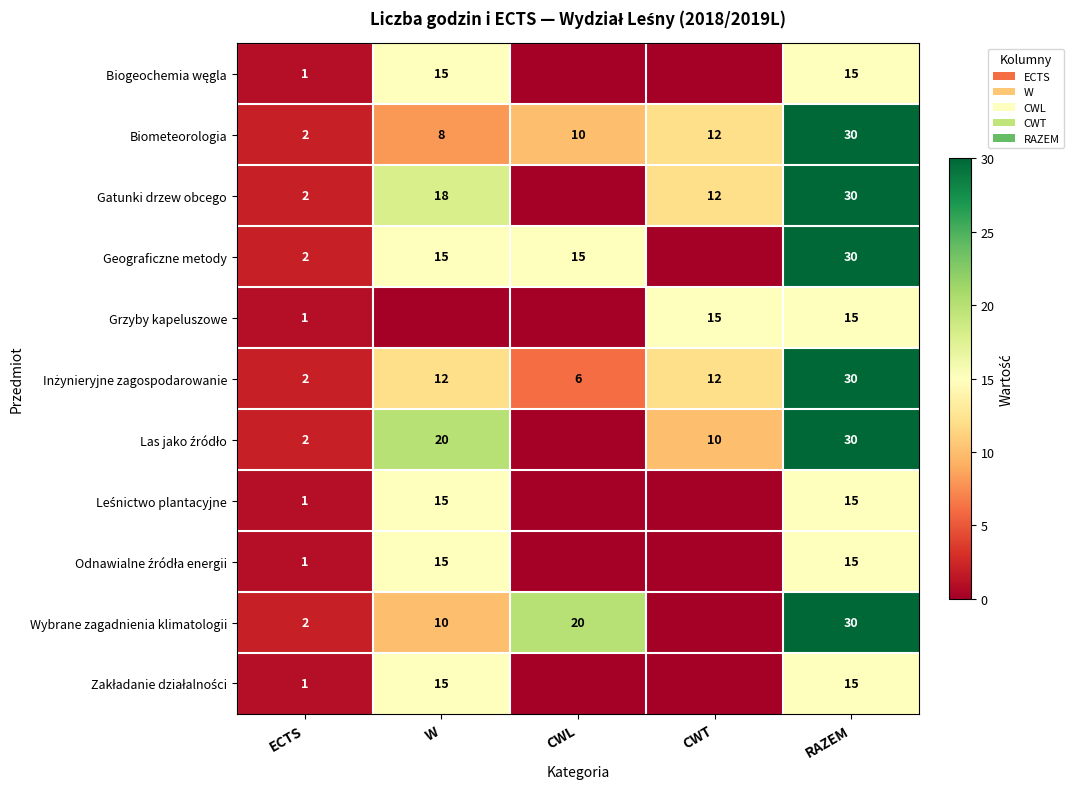

The Geograficzne metody series shows 1 at ECTS. True or false?

False